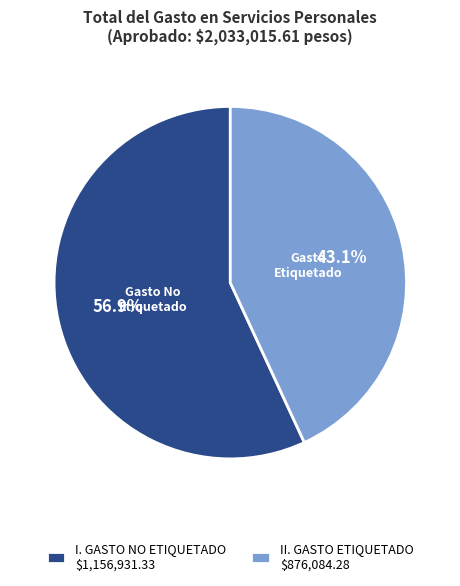

How much of the chart is everything except II. GASTO ETIQUETADO $876,084.28?

56.9%